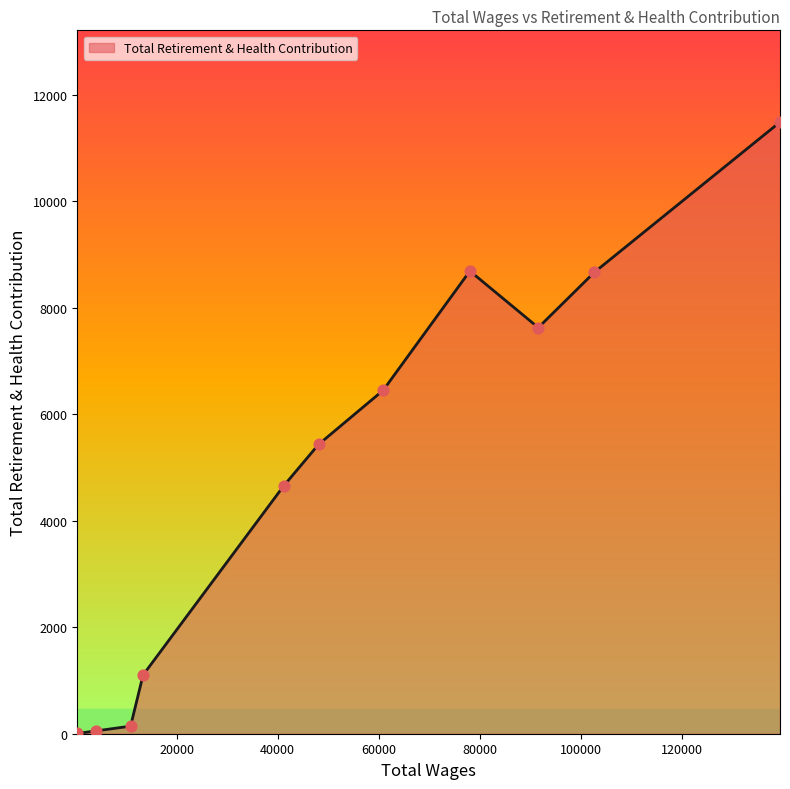

What is the difference between the maximum and minimum values?

11485